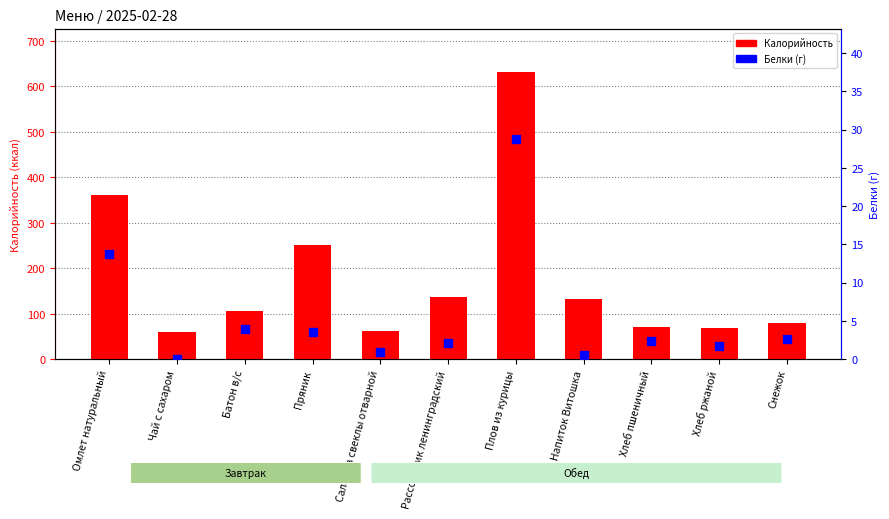

At Чай с сахаром, list the series in order from largest to smallest.

Калорийность, Белки (г)